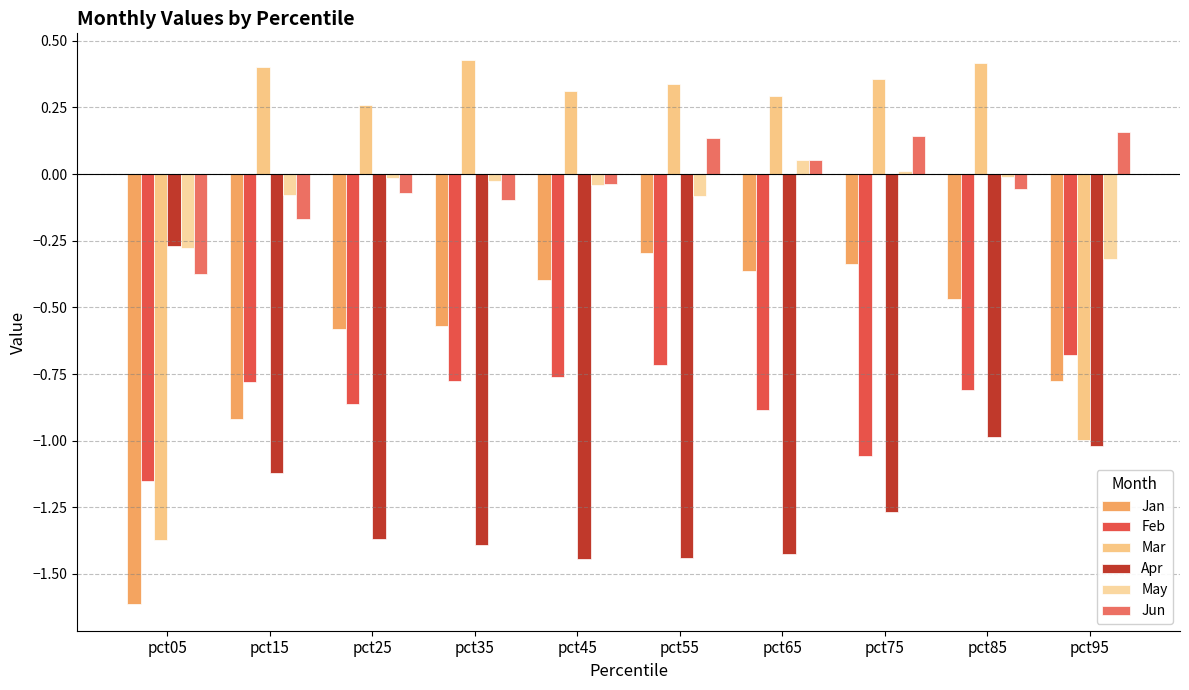

Which category has the highest value in the Apr series?

pct05